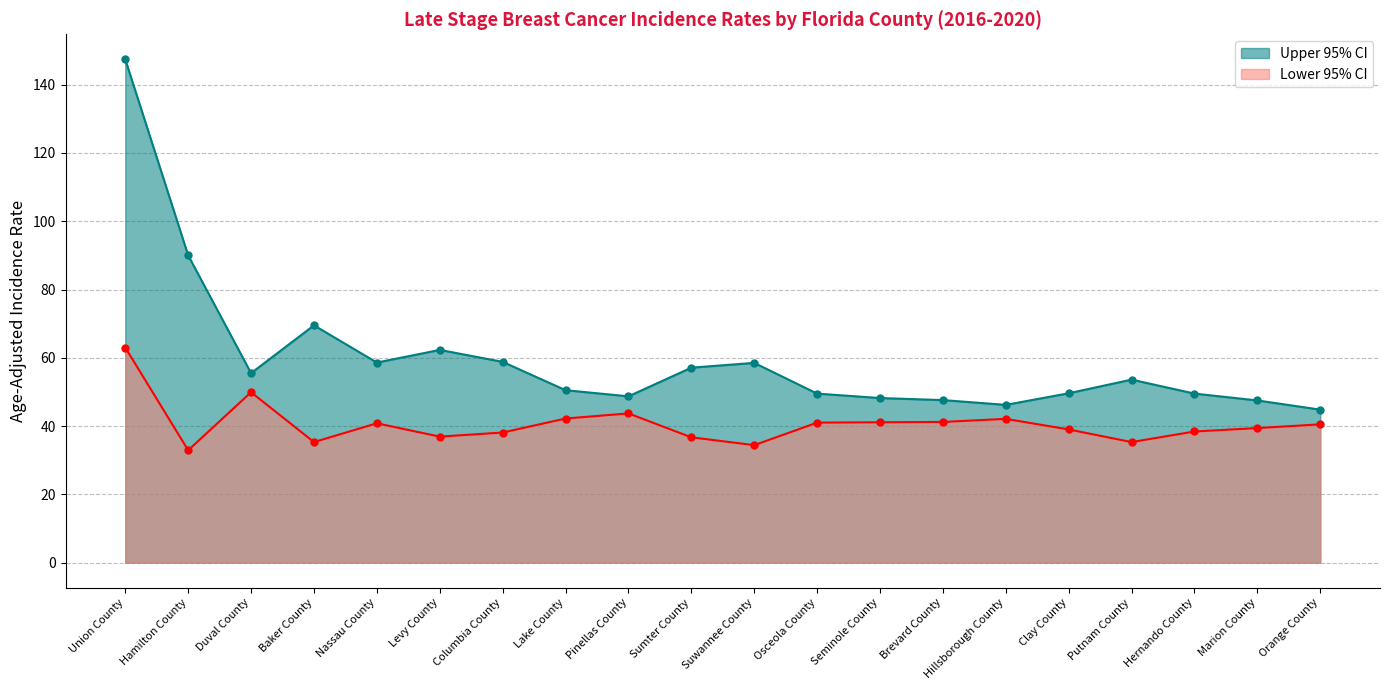

What value does the Upper 95% CI series have at Hillsborough County?

46.2